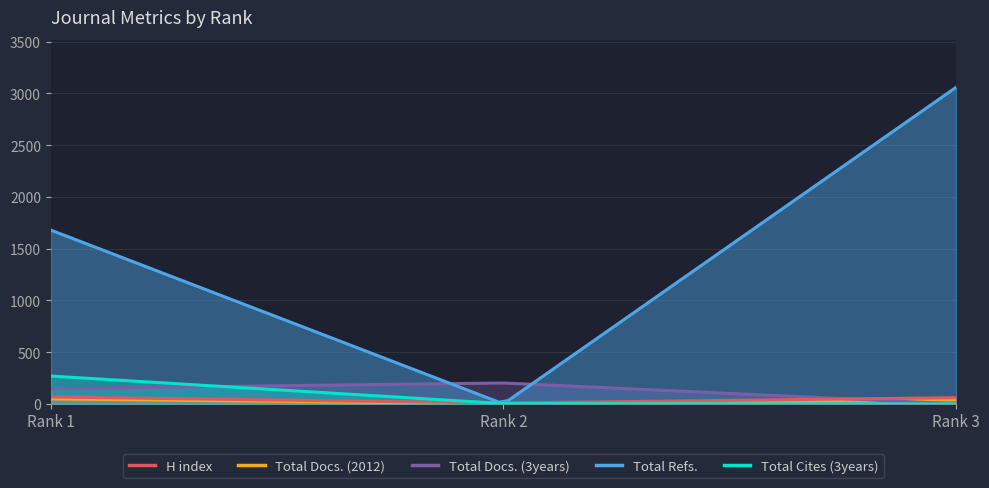

The value of Total Cites (3years) at Rank 1 is 359. True or false?

False